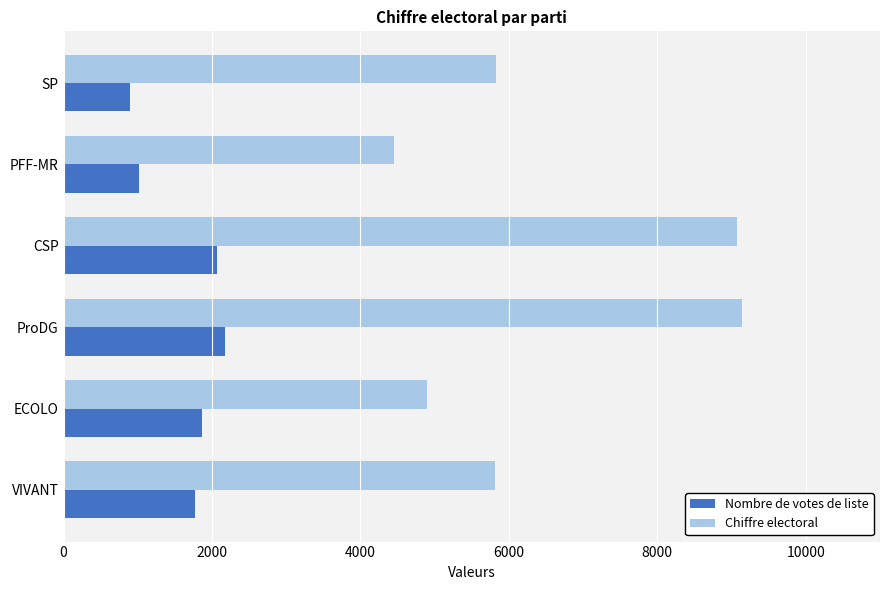

What is the total value across all series at VIVANT?

7581